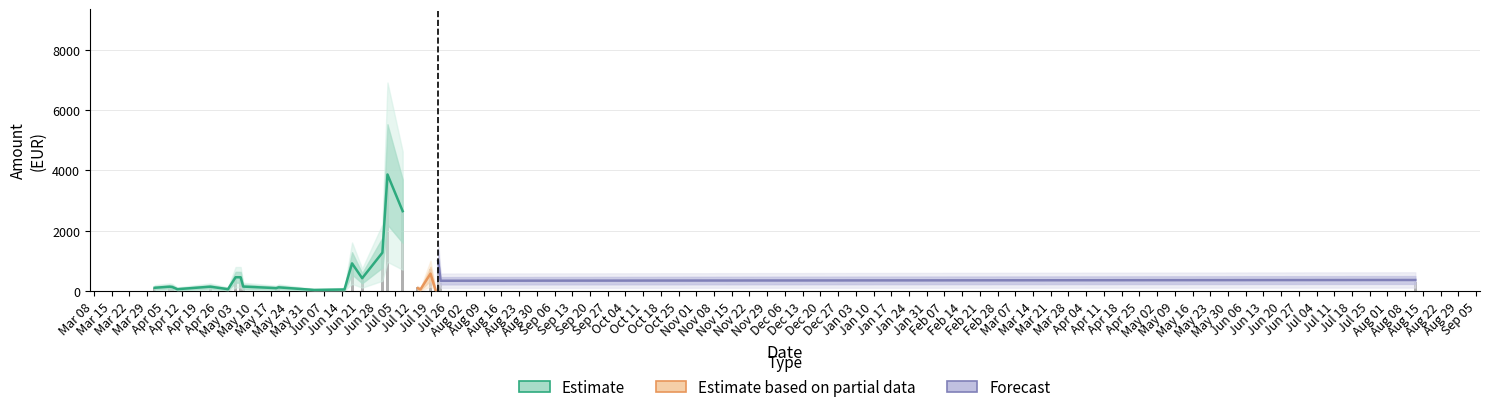

At how many categories does at least one series exceed 2758?

2